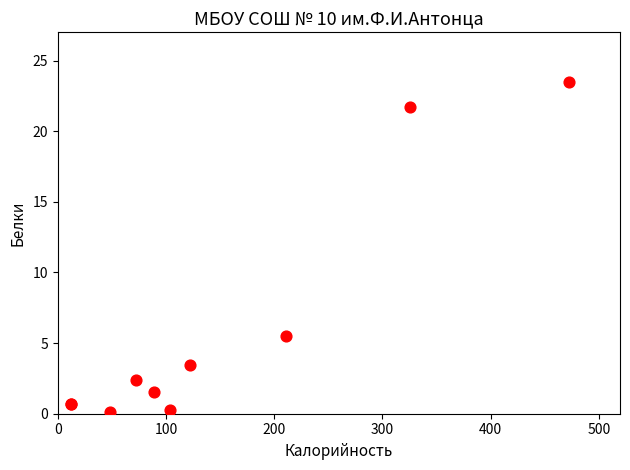

What Y value in the scatter plot is closest to 11?

5.5